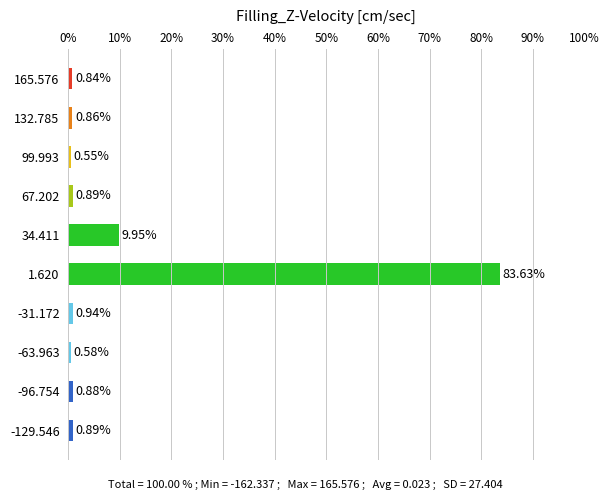

What is the change in value from 132.785 to -63.963?

-0.3